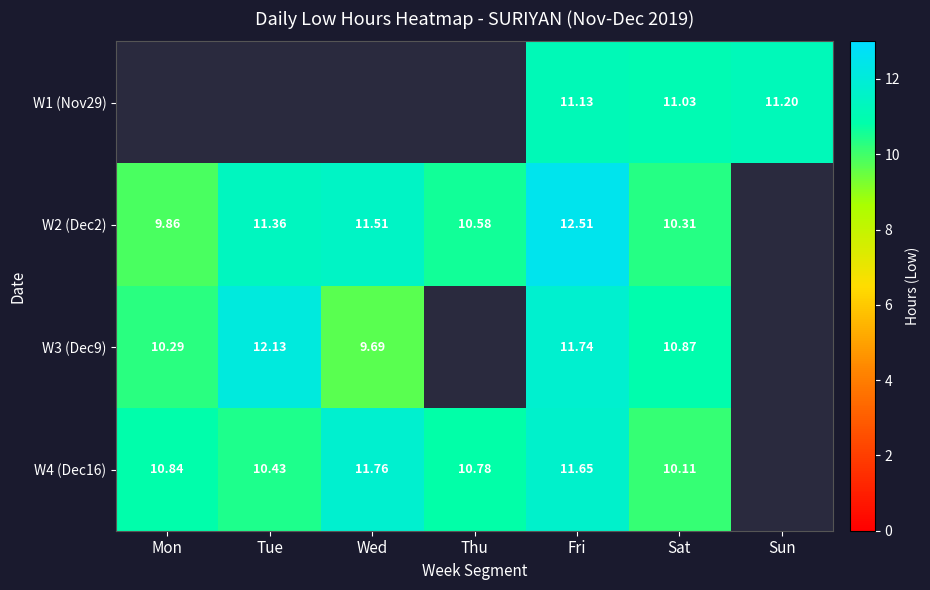

Is the value of W2 (Dec2) at Thu greater than the value of W3 (Dec9) at Wed?

Yes